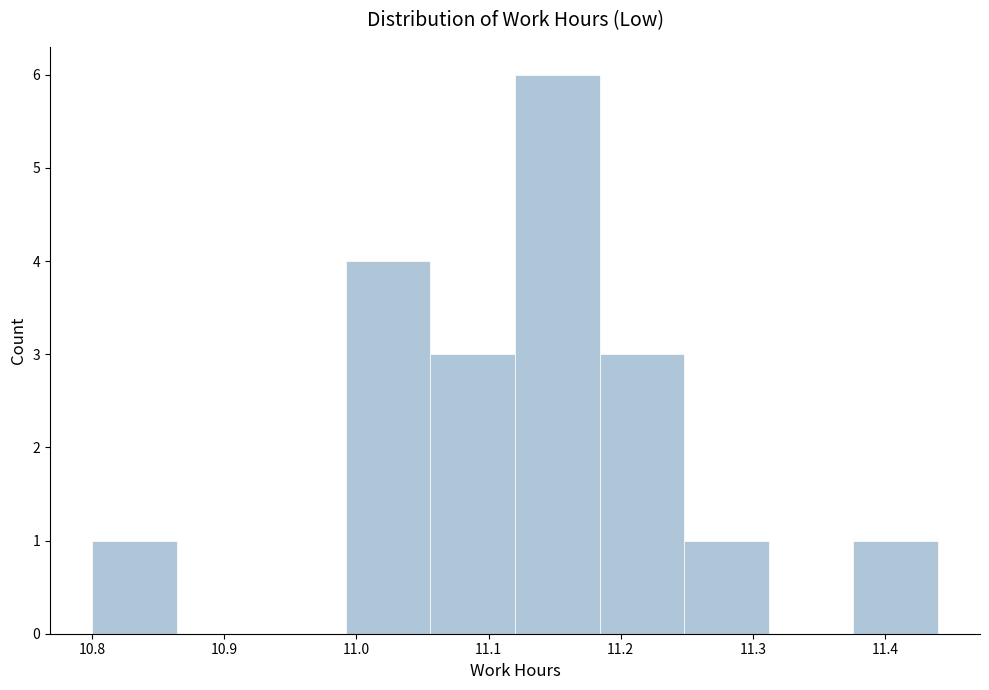

Reading left to right, transcribe this chart: for each bar, give the range it covers on the x-axis and its height. Neither the bar edges nor the heights are printed on the chart, so give them approximately, as read against the axes.

10.800 to 10.864: 1
10.864 to 10.928: 0
10.928 to 10.992: 0
10.992 to 11.056: 4
11.056 to 11.120: 3
11.120 to 11.184: 6
11.184 to 11.248: 3
11.248 to 11.312: 1
11.312 to 11.376: 0
11.376 to 11.440: 1